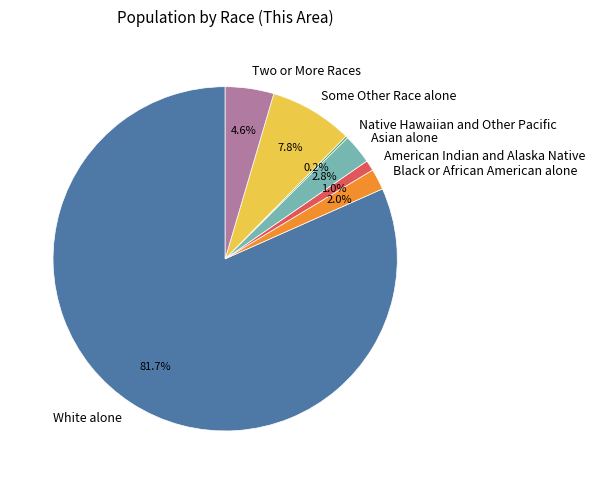

Which has a higher value, Some Other Race alone or Asian alone?

Some Other Race alone